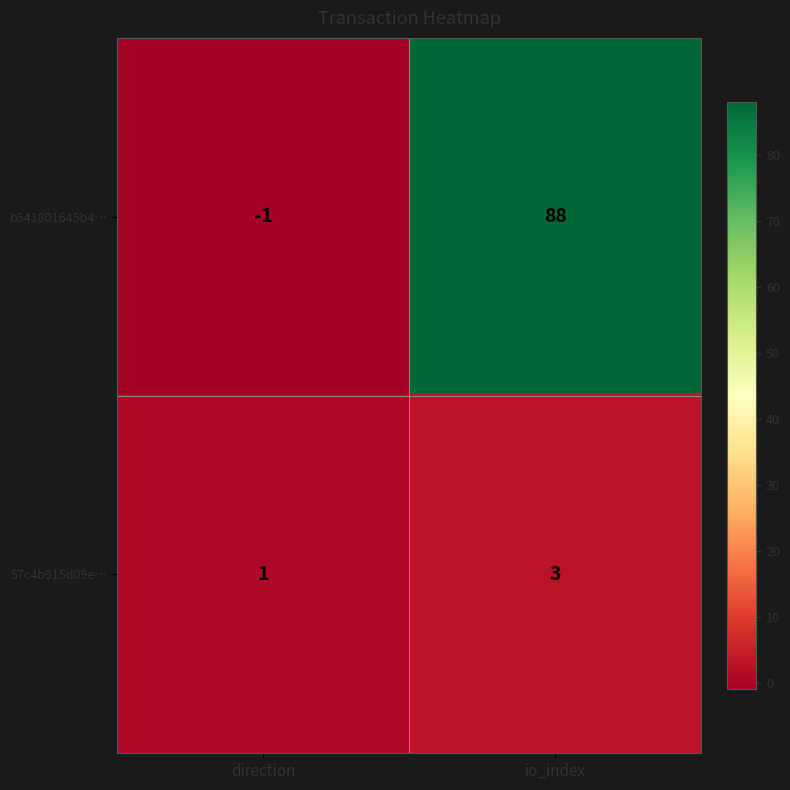

Reading left to right, extract all data points from this chart.

b541801645b4…: direction=-1	io_index=88
57c4b915d09e…: direction=1	io_index=3